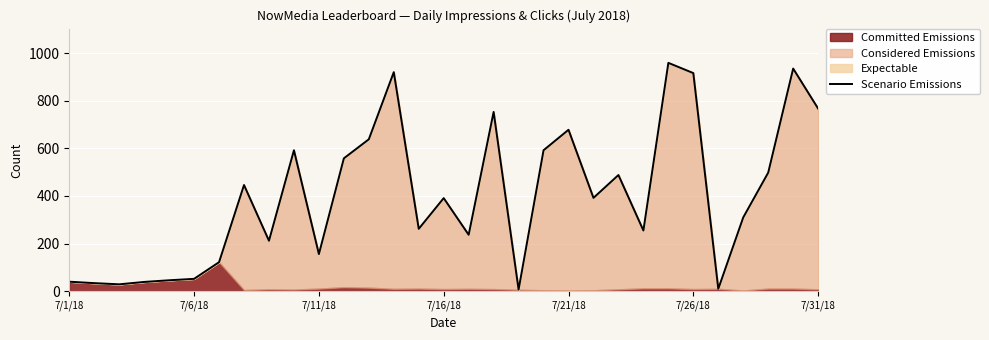

What is the difference between the maximum and minimum values?

952